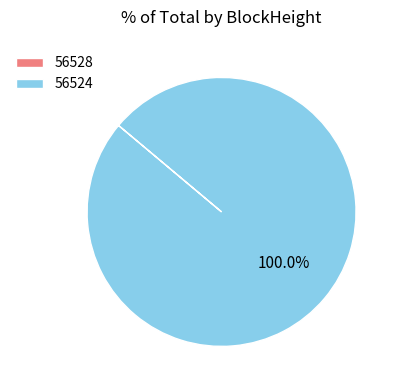

What is the majority slice?

56524